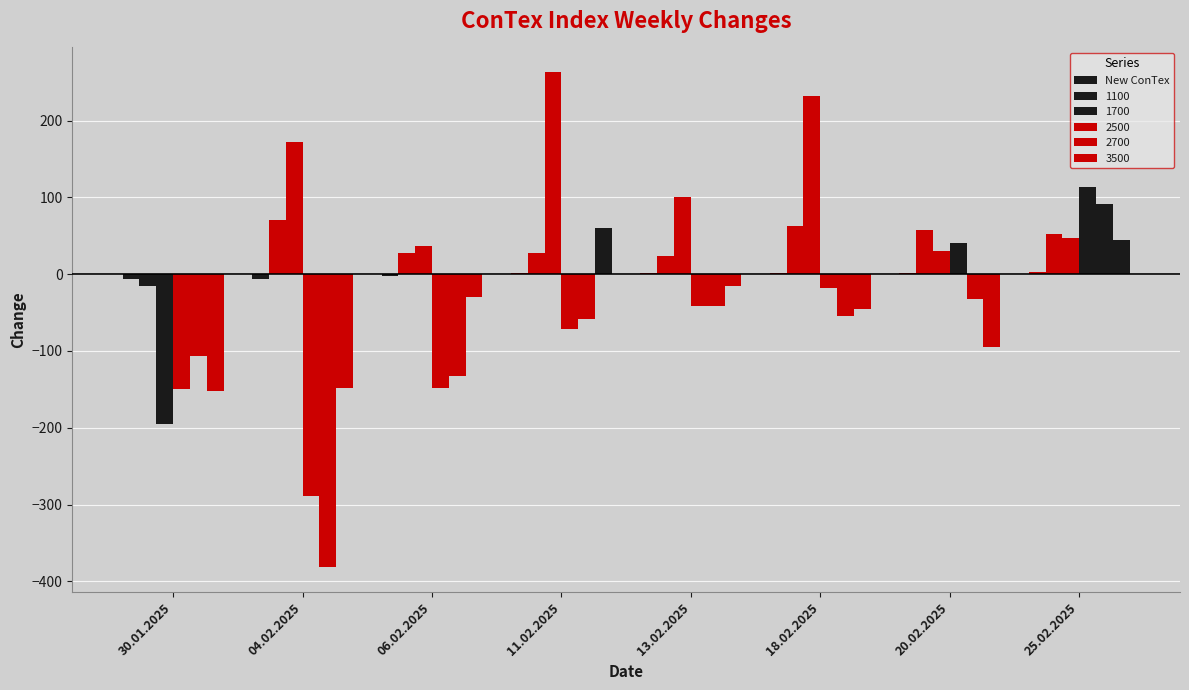

How many categories are shown in the chart?

8